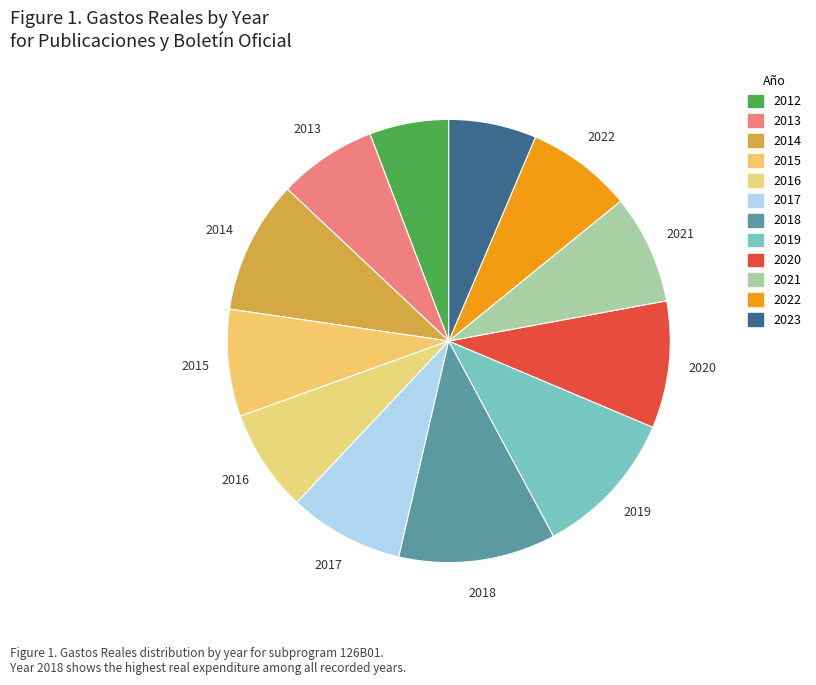

To the nearest percent, what is the difference between the 2022 and 2020 slice percentages?

2%